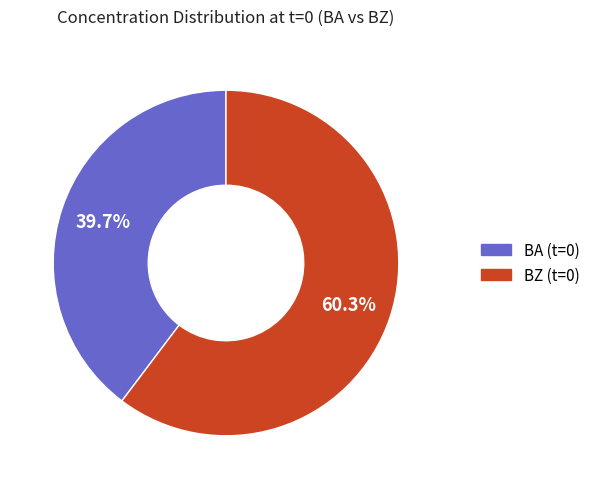

To the nearest percent, what is the average slice percentage?

50%